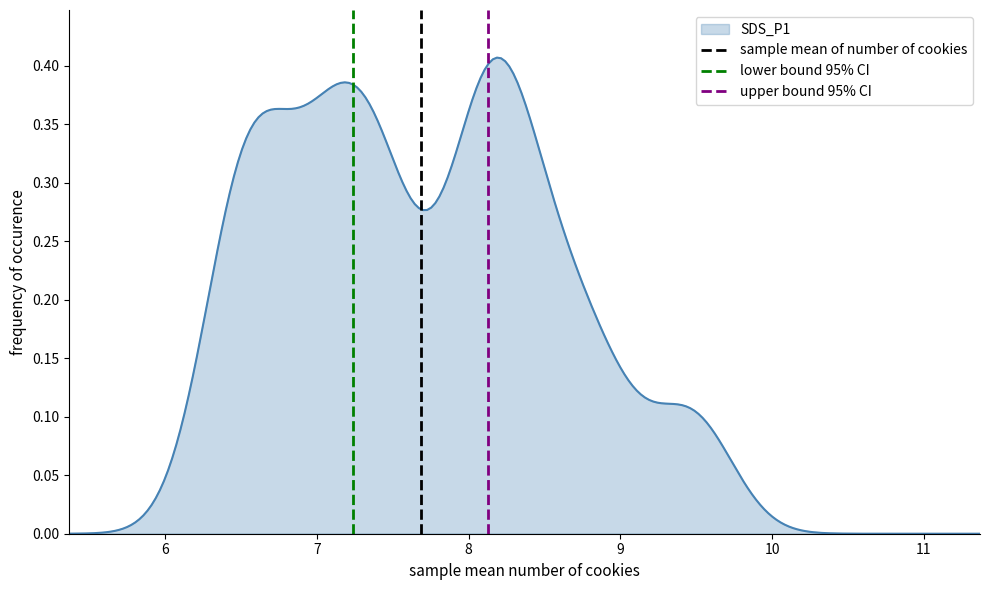

Rank the series by their maximum value, from lowest to highest.

sample mean of number of cookies, lower bound 95% CI, upper bound 95% CI